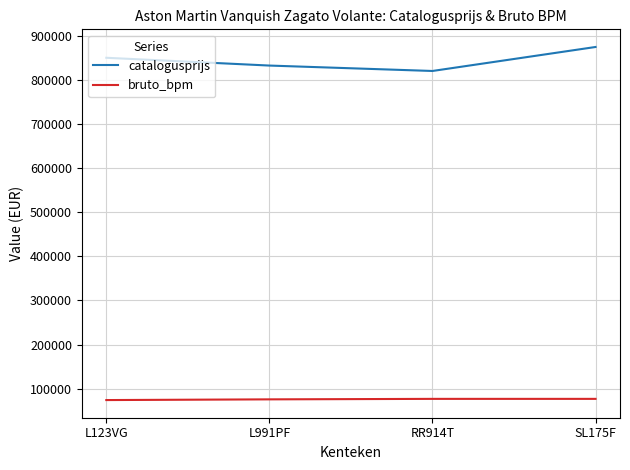

What is the approximate value of catalogusprijs at L123VG?

850629